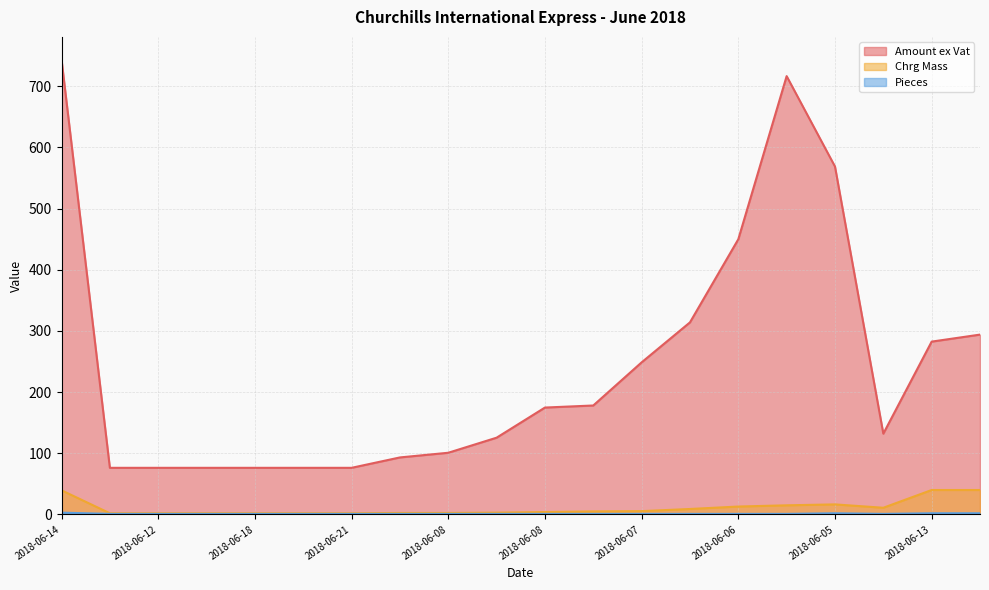

Which series has the largest range (max minus min)?

Amount ex Vat